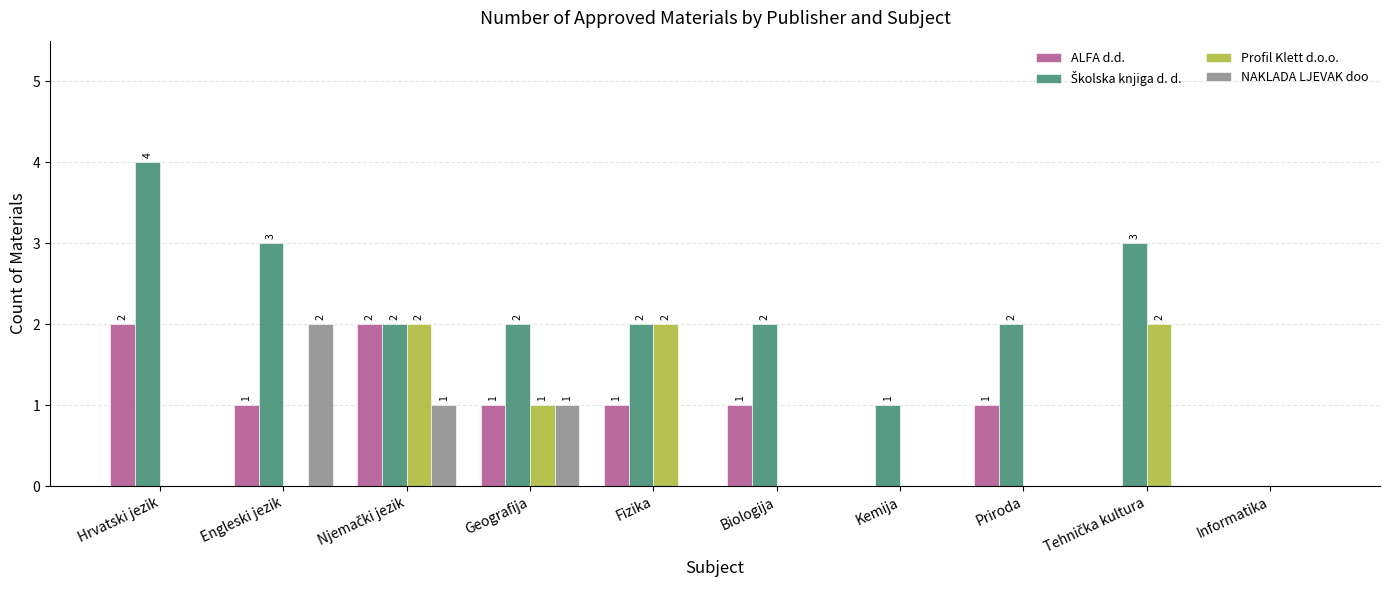

What is the total value across all series at Geografija?

5